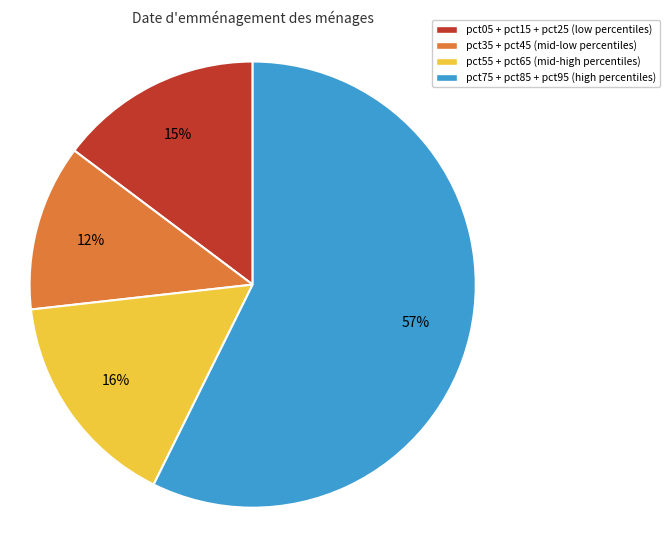

Count the number of slices in the pie.

4